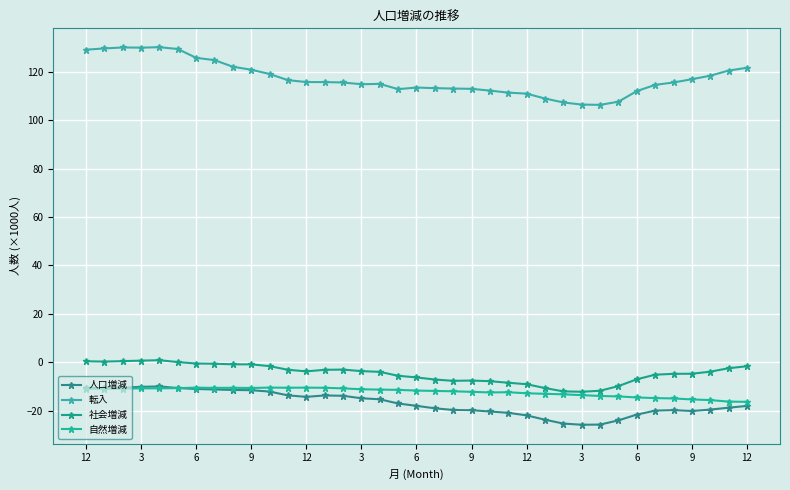

Which series has the largest total across all categories?

転入